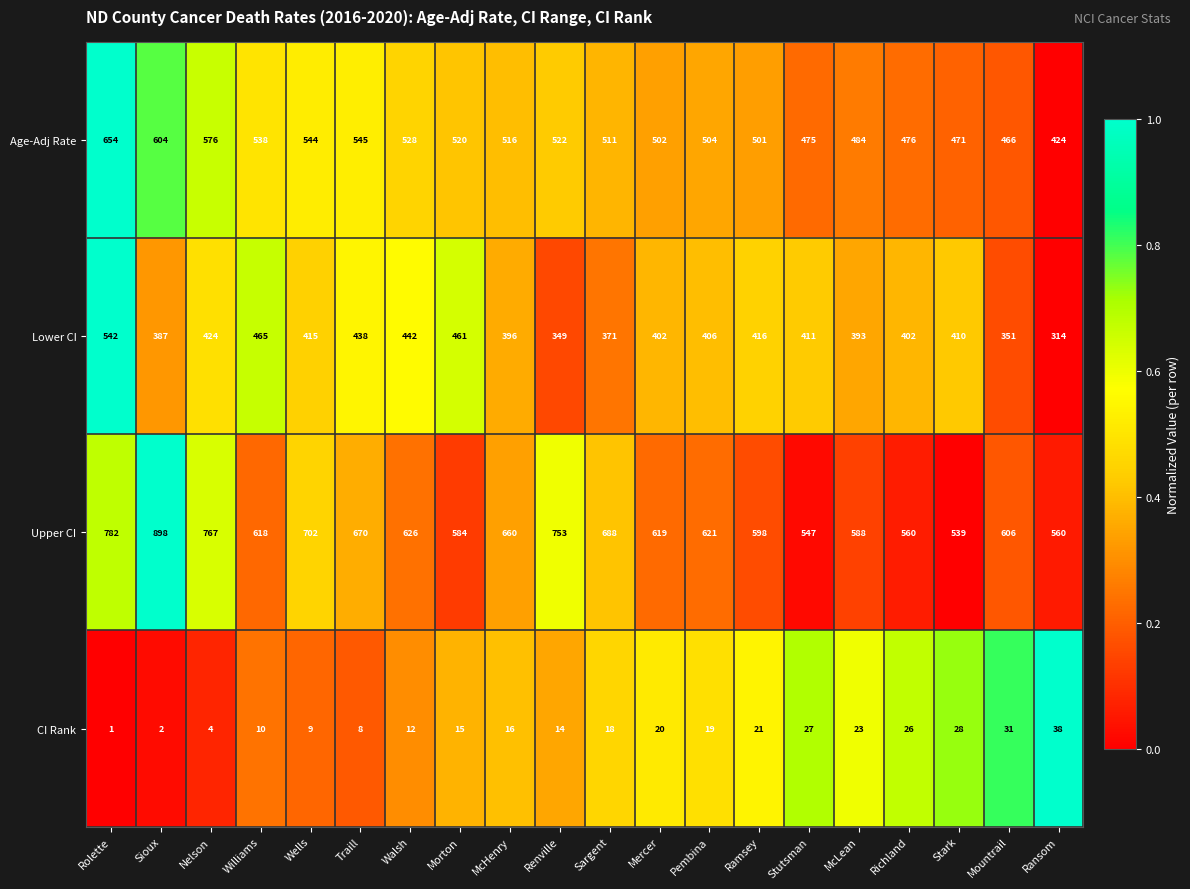

The Lower CI series shows 814 at Rolette. True or false?

False